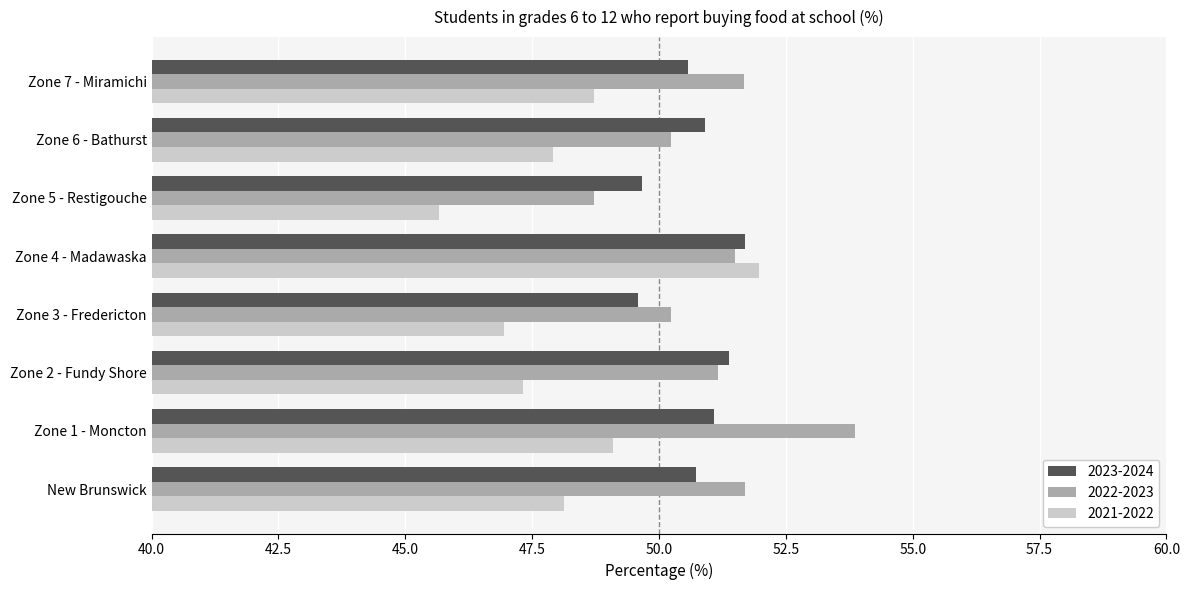

What is the greatest value displayed?

53.9